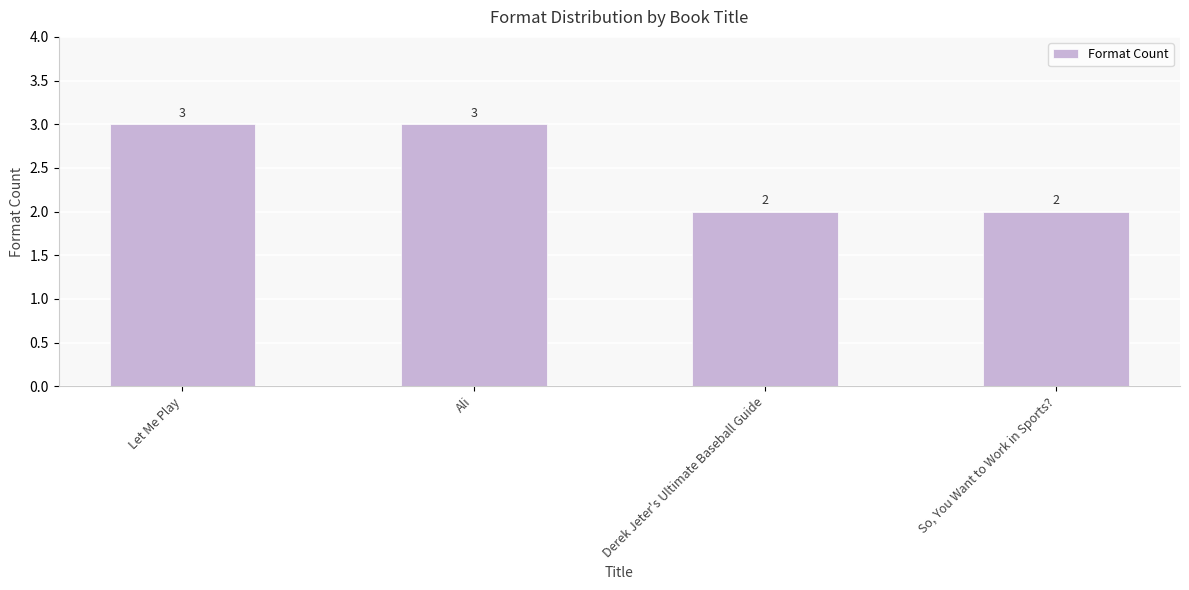

What is the sum of the values at Ali and Let Me Play?

6